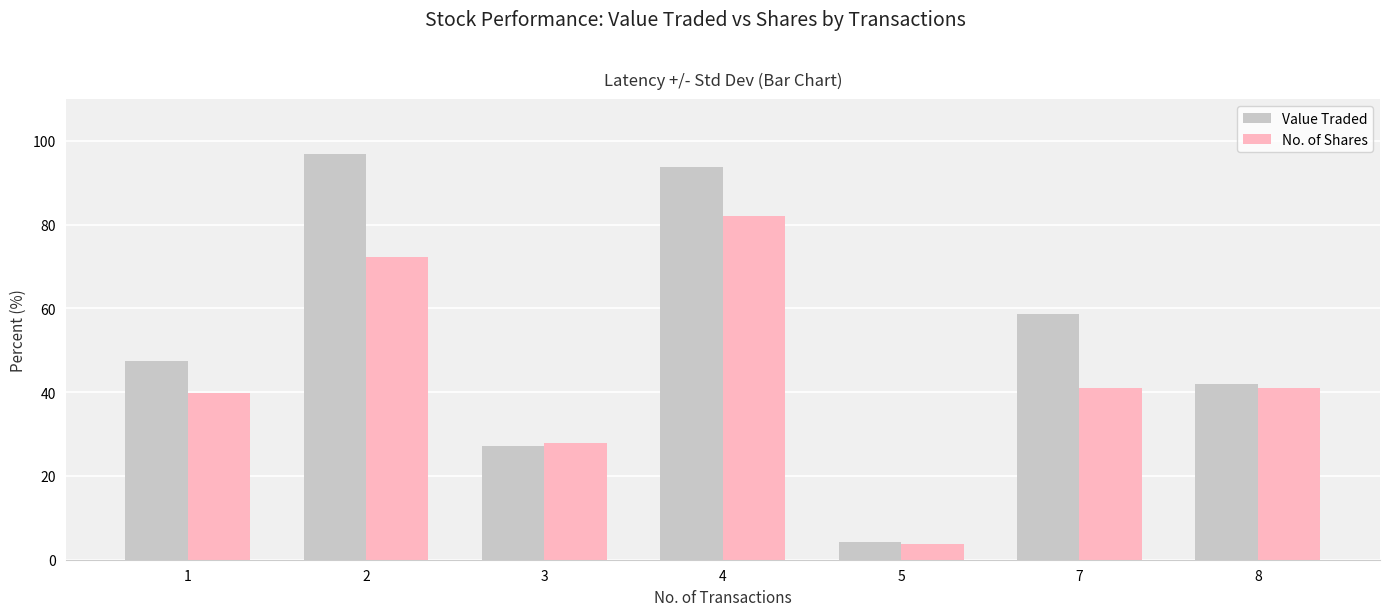

What is the total value across all series at 2?

169.4